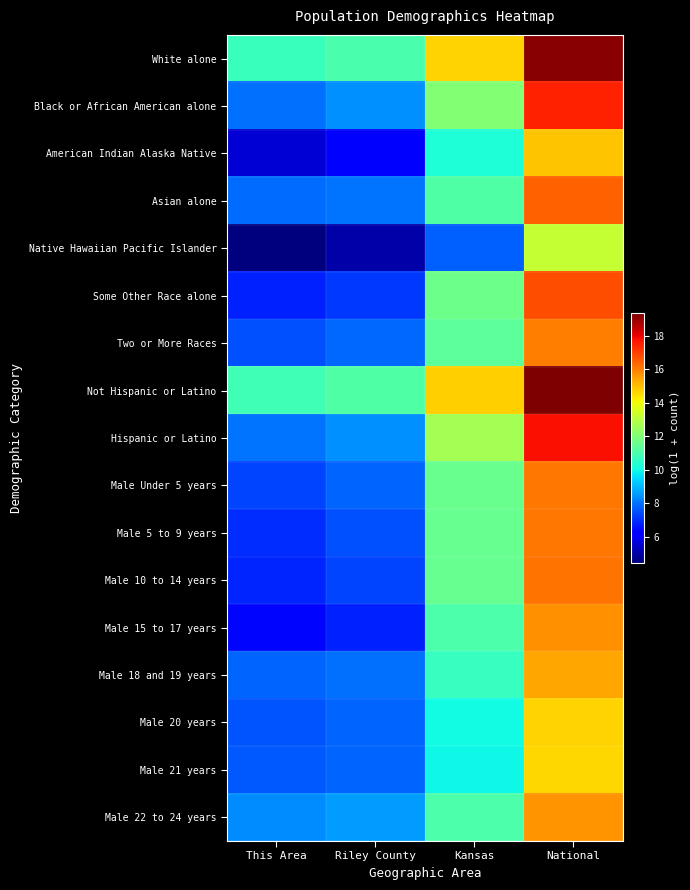

At This Area, list the series in order from smallest to largest.

Native Hawaiian Pacific Islander, American Indian Alaska Native, Male 15 to 17 years, Some Other Race alone, Male 10 to 14 years, Male 5 to 9 years, Male Under 5 years, Two or More Races, Male 20 years, Male 21 years, Male 18 and 19 years, Asian alone, Black or African American alone, Hispanic or Latino, Male 22 to 24 years, White alone, Not Hispanic or Latino